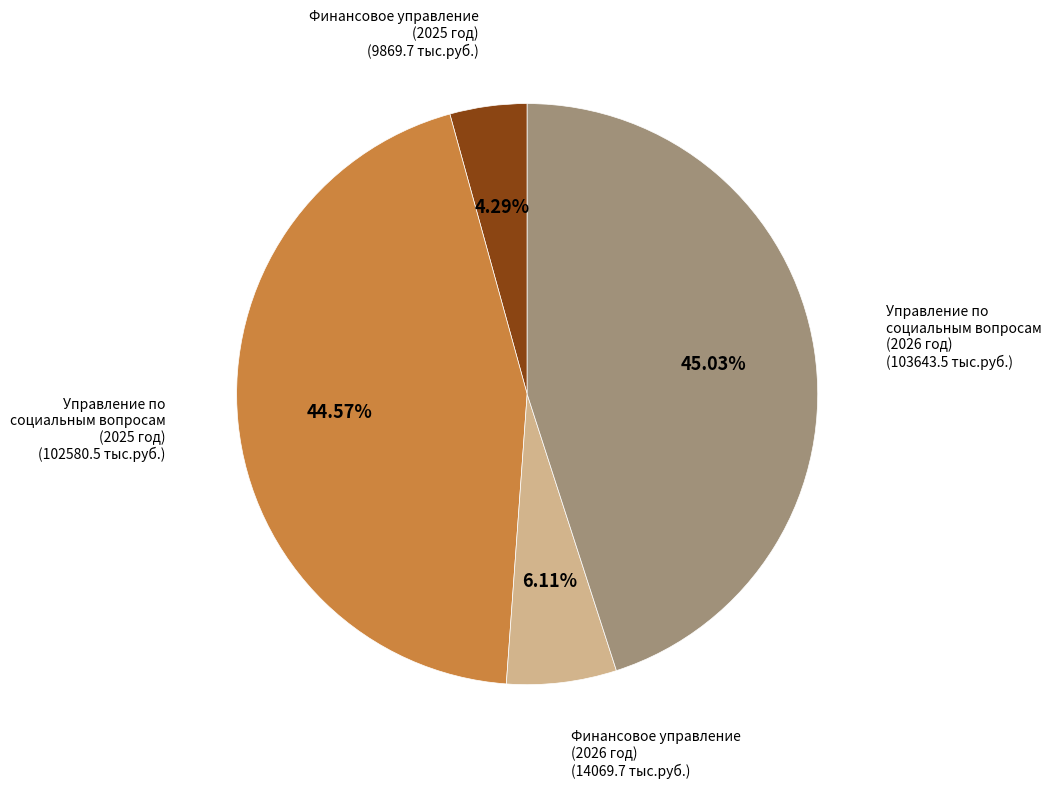

Does any single category account for the majority?

No